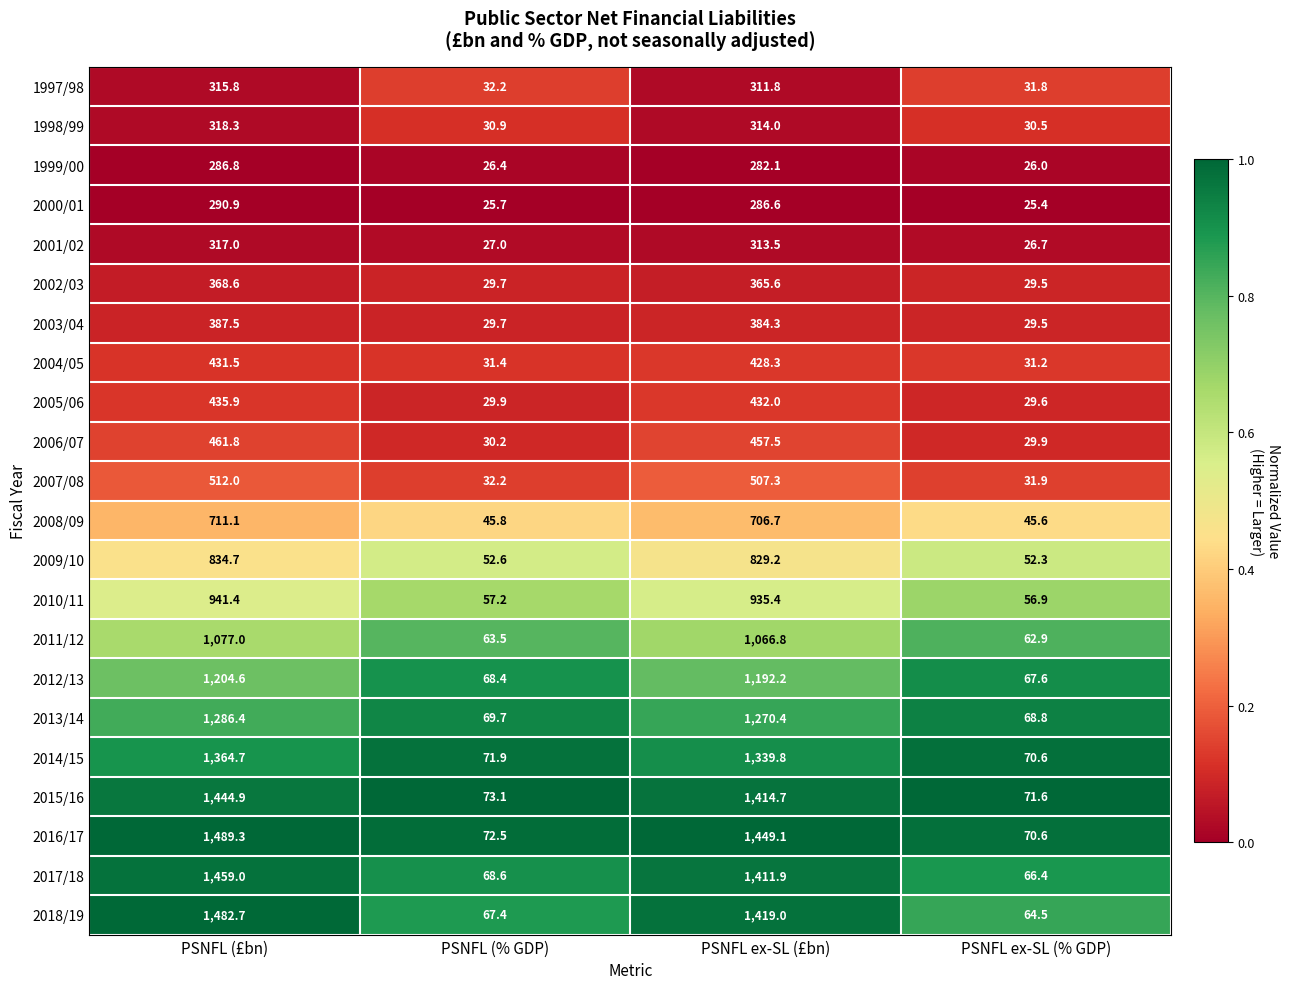

What is the difference between the 2003/04 values at PSNFL (£bn) and PSNFL (% GDP)?

357.8